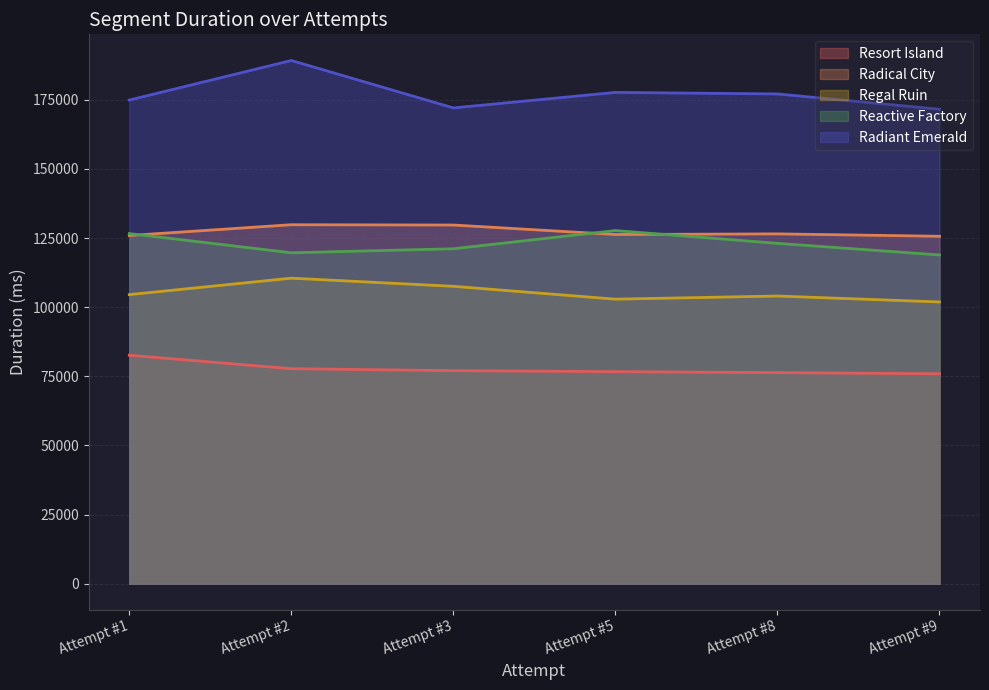

True or false: Radiant Emerald and Radical City intersect in this chart.

False